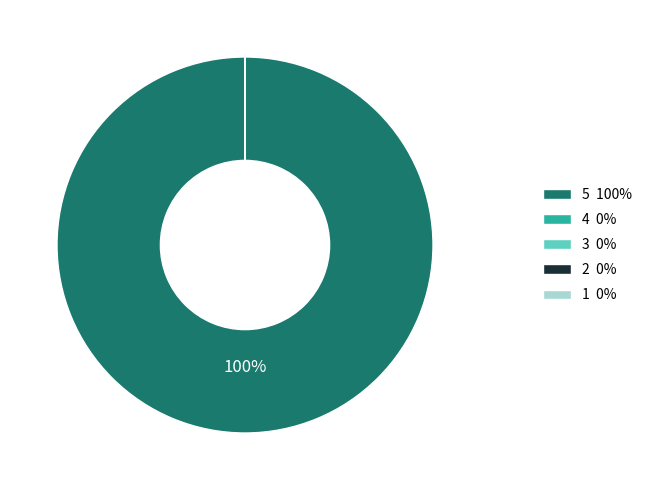

To the nearest percent, what is the difference between the largest and smallest slice percentages?

100%